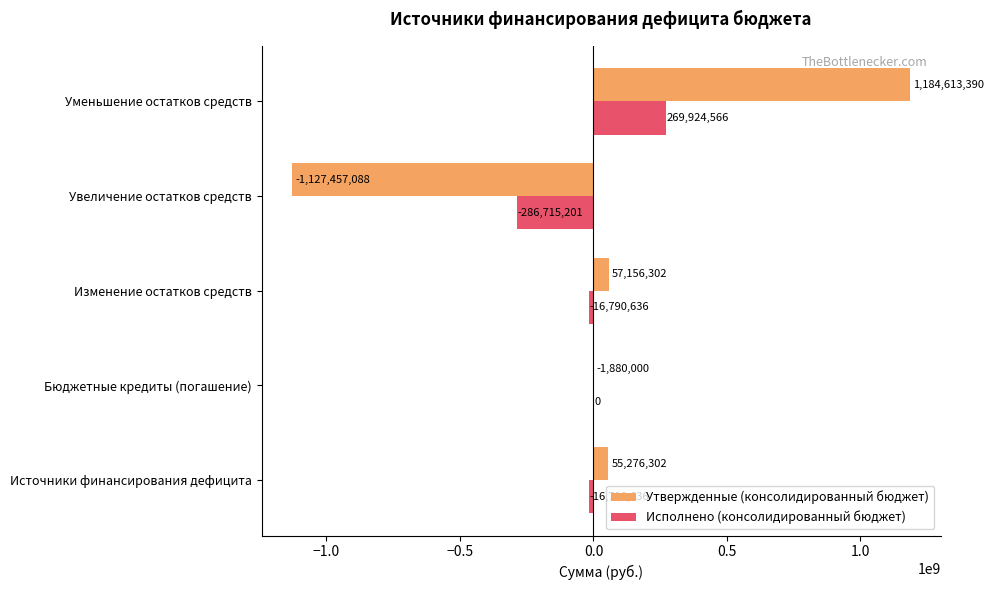

What is the average value of the Утвержденные (консолидированный бюджет) series?

33541781.4